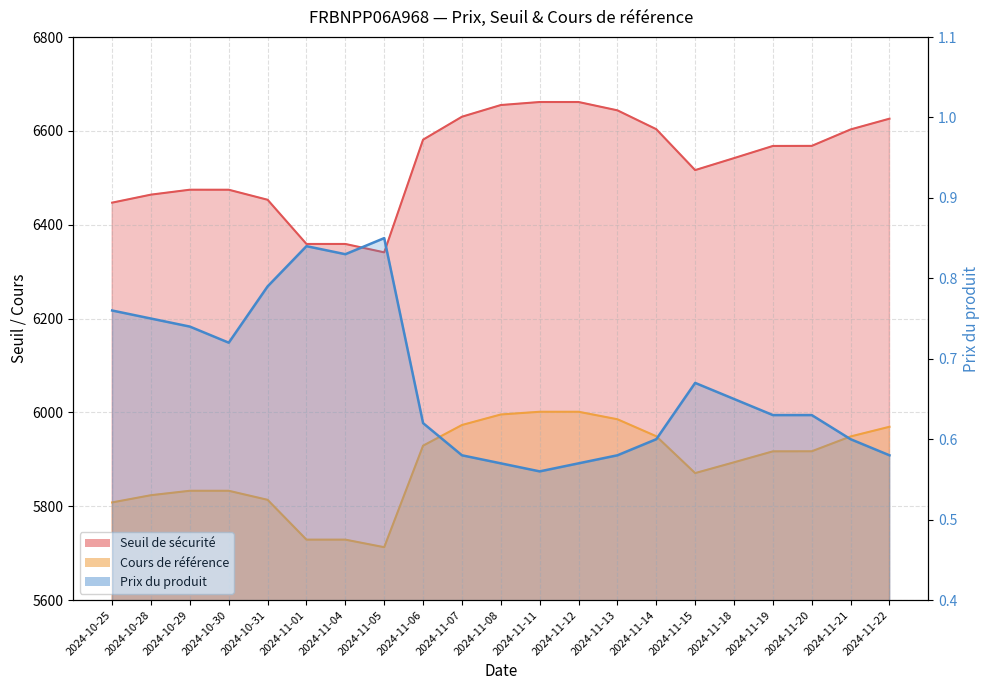

In Prix du produit, how many points are lower than both neighbors (excluding endpoints)?

3